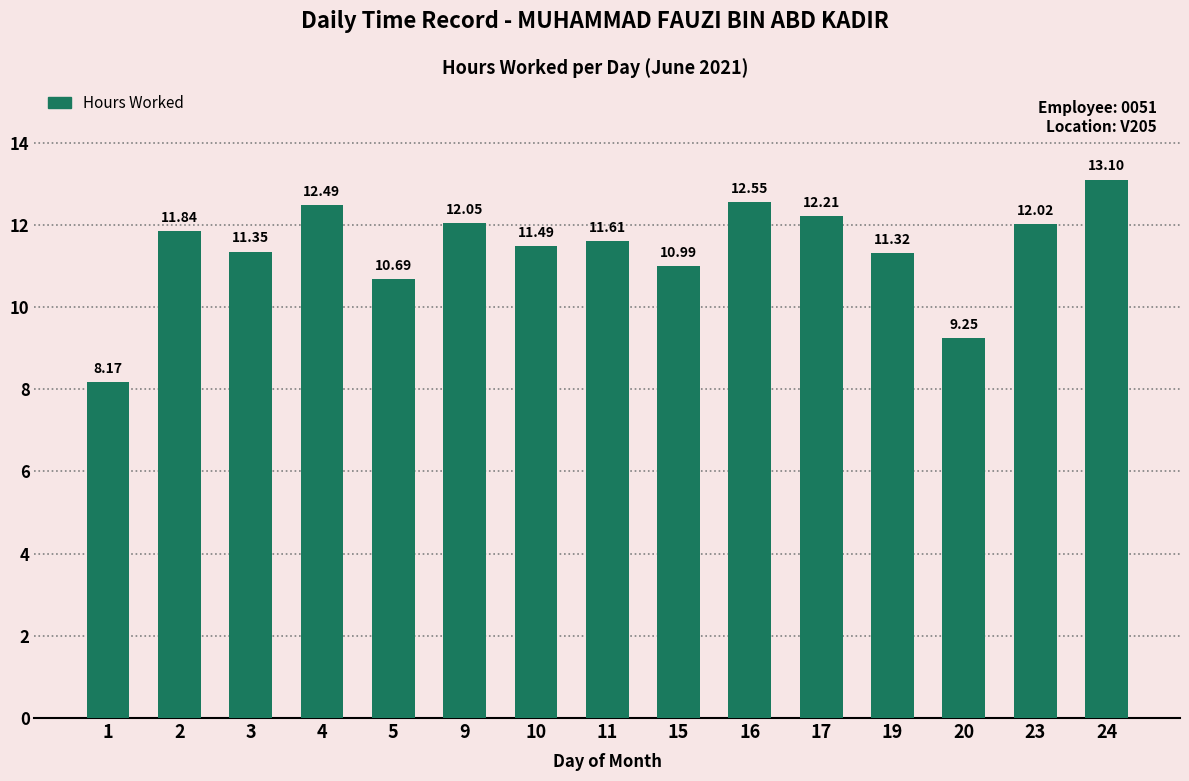

What is the difference between the maximum and minimum values?

4.9